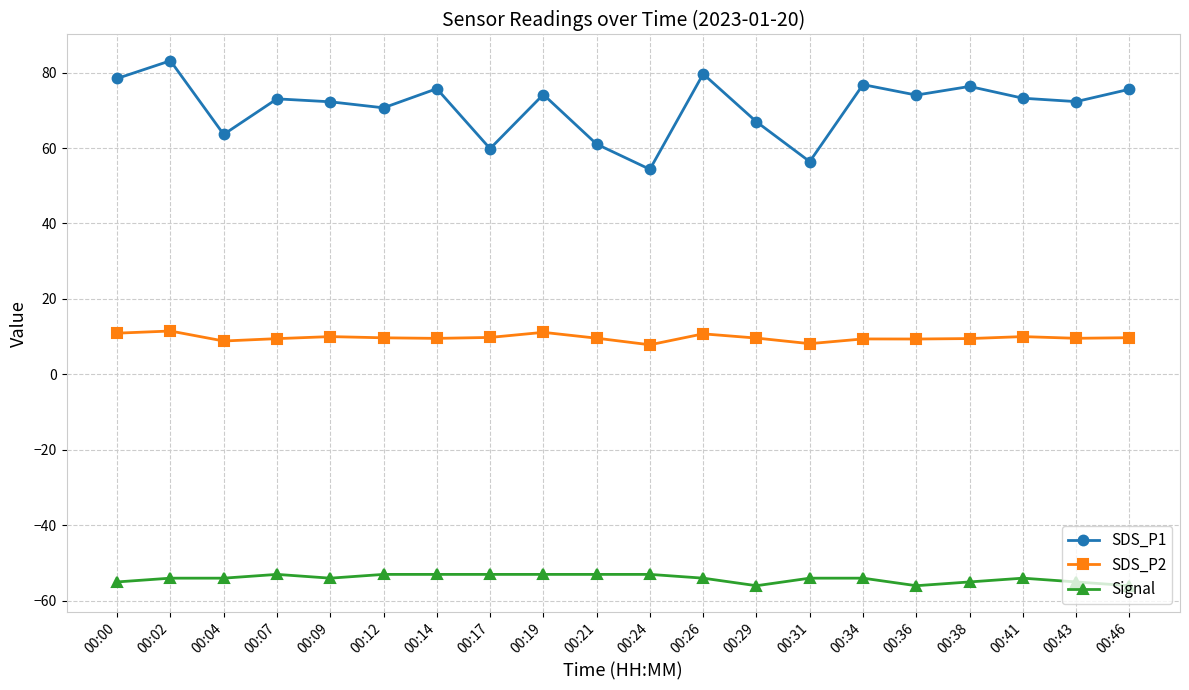

Is it true that SDS_P1 equals 33.3 at 00:12?

False